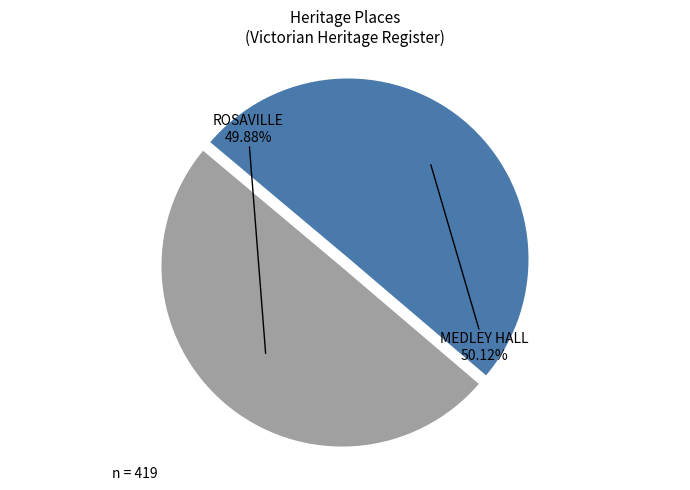

To the nearest percent, what is the average slice percentage?

50%